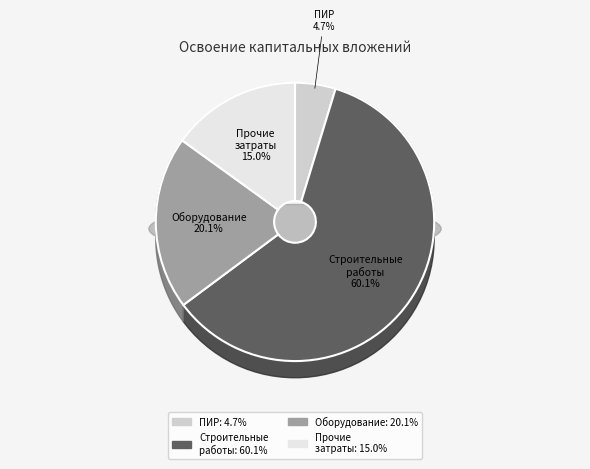

True or false: прочие затраты accounts for 15% of the total.

True